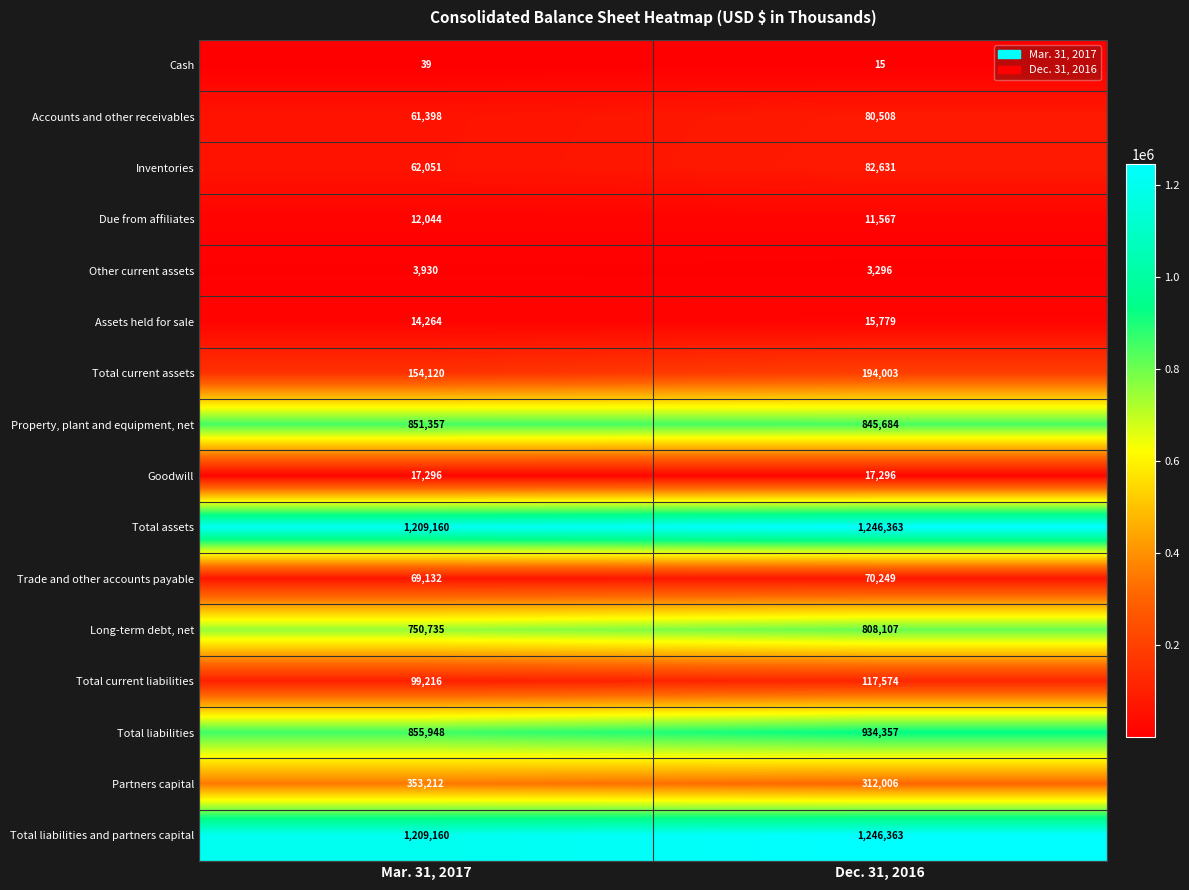

Count the number of categories in the chart.

2